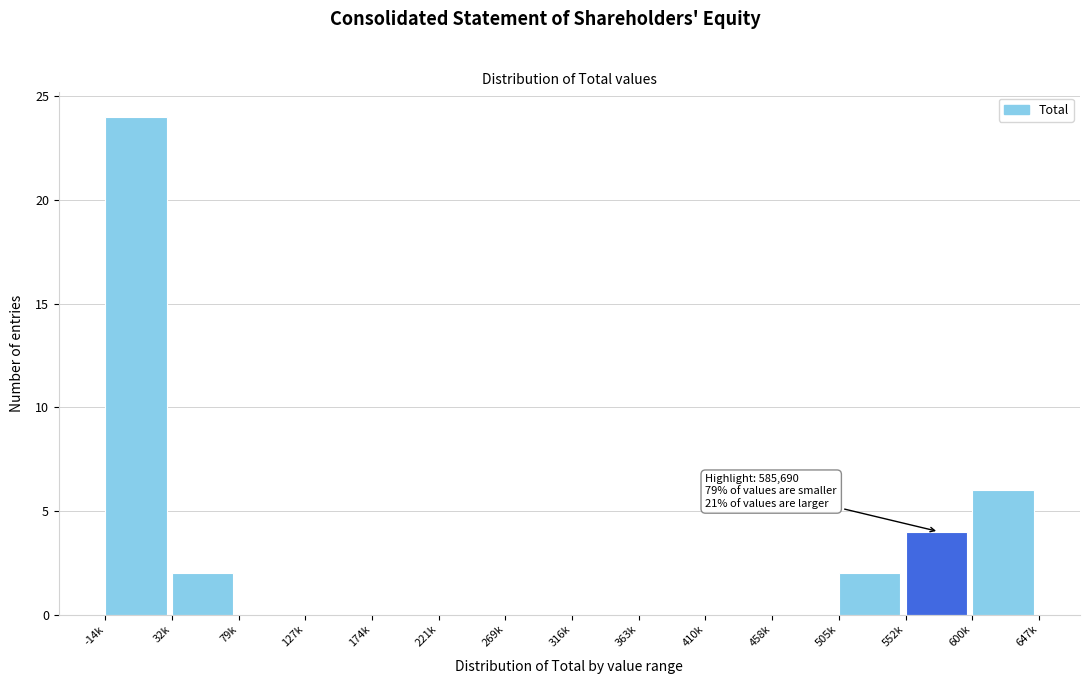

Reading right to left, what are all the values shown in this chart?

600k=6	552k=4	505k=2	458k=0	410k=0	363k=0	316k=0	269k=0	221k=0	174k=0	127k=0	79k=0	32k=2	-14k=24